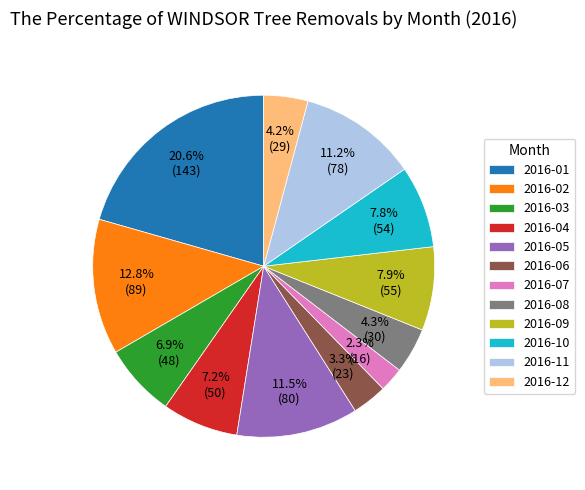

To the nearest percent, what portion does 2016-09 represent?

8%